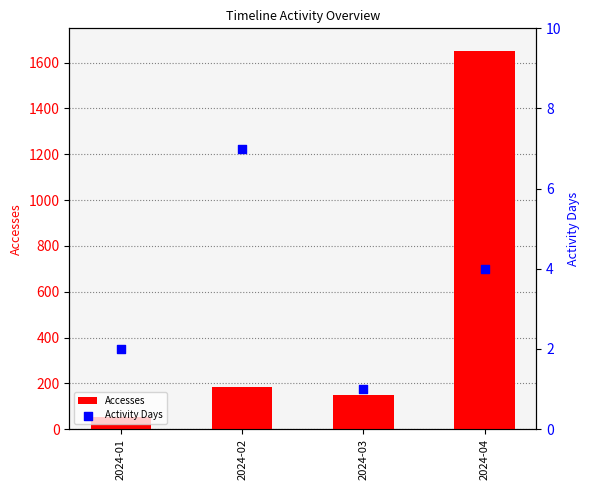

Which series contains the highest Y value?

Accesses